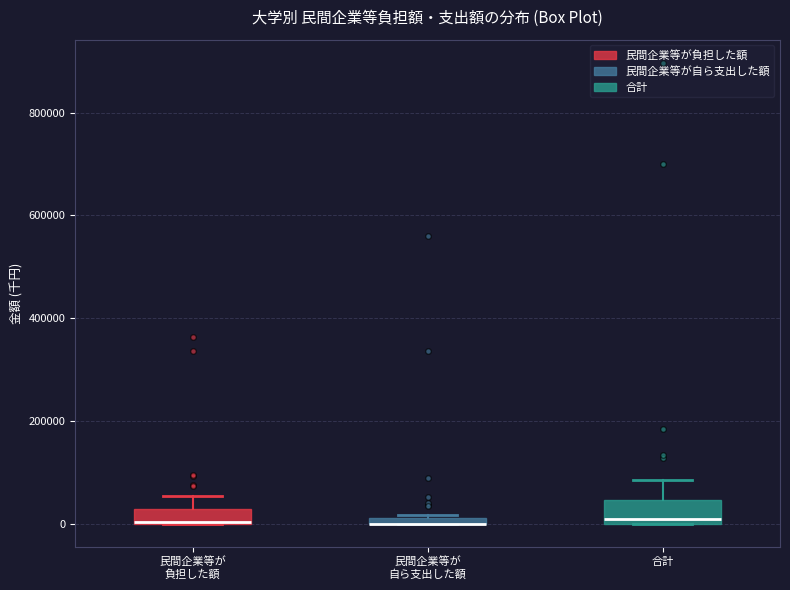

Where is the lower edge of the box for 合計 on the y-axis? The values are not printed on the chart, so give them approximately, as read against the axis.

0